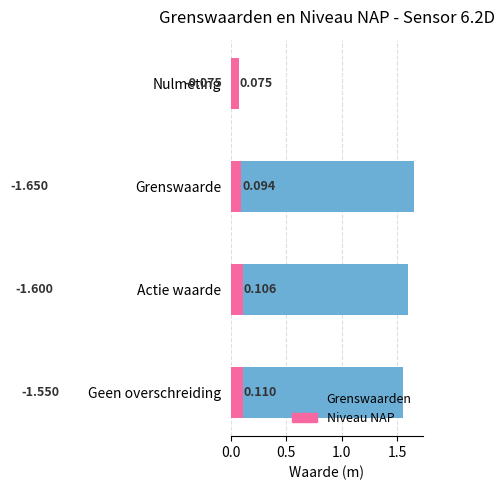

Which has a higher value, Geen overschreiding or Grenswaarde?

Grenswaarde